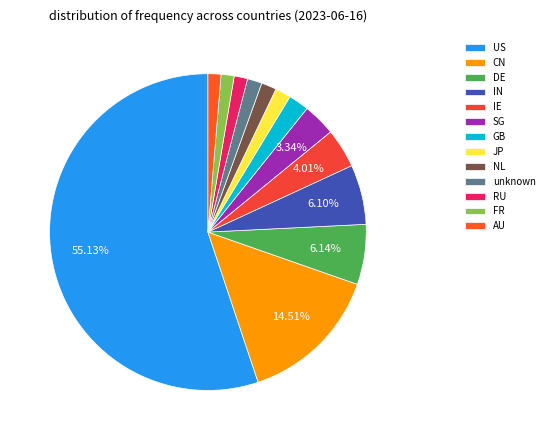

Count the number of slices in the pie.

13